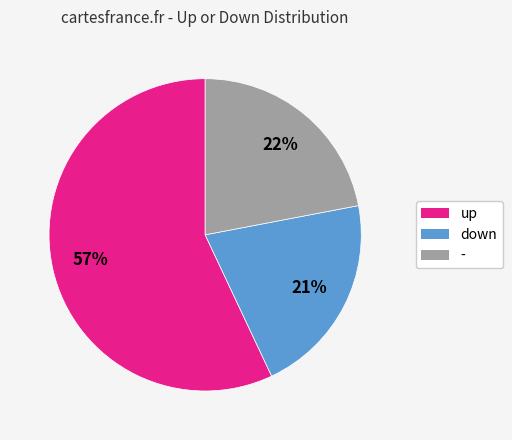

Which slice is the smallest?

down